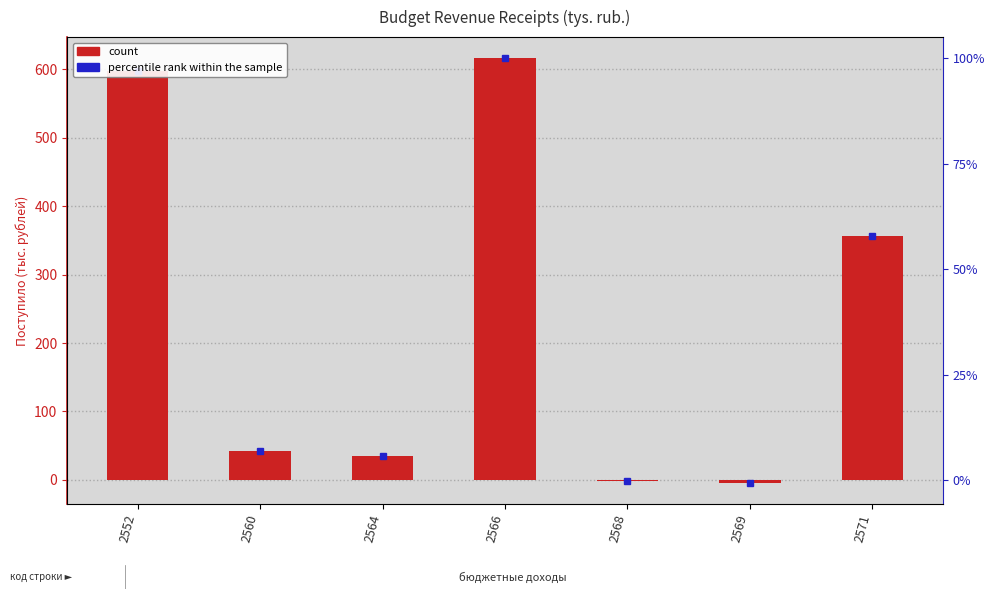

Count the number of categories in the chart.

7